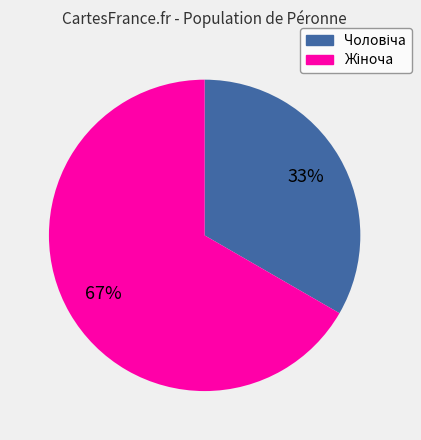

Does any single category account for the majority?

Yes